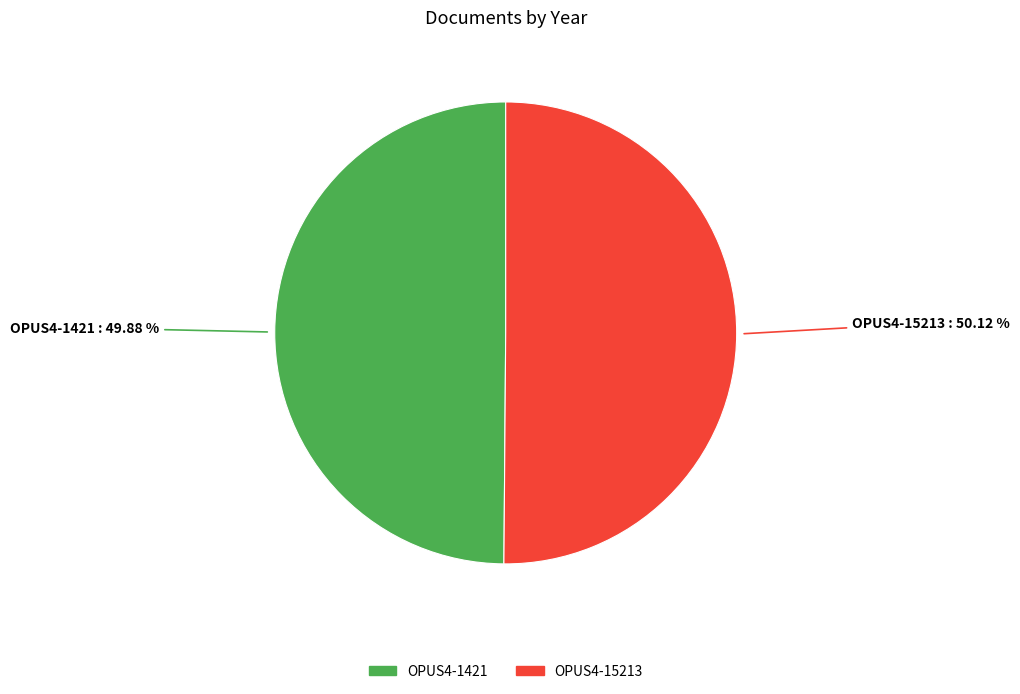

How many segments does this pie chart have?

2